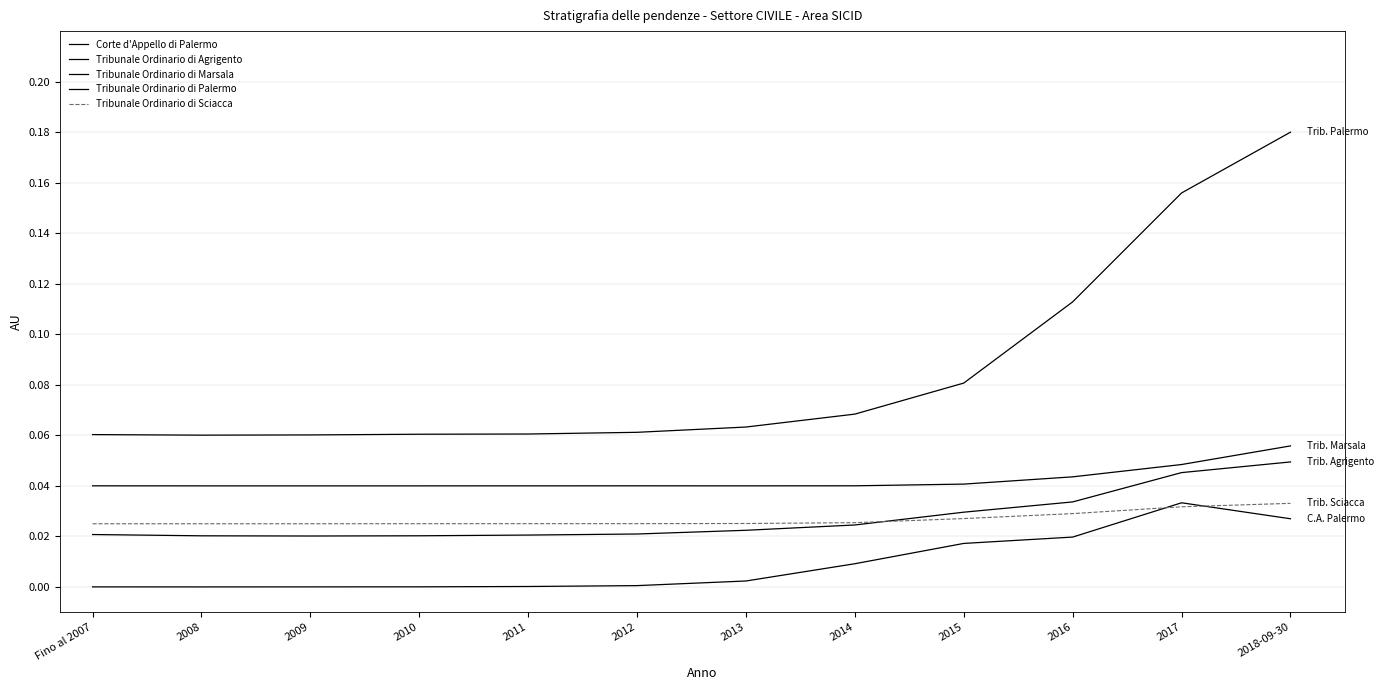

True or false: Tribunale Ordinario di Marsala and Tribunale Ordinario di Agrigento intersect in this chart.

False